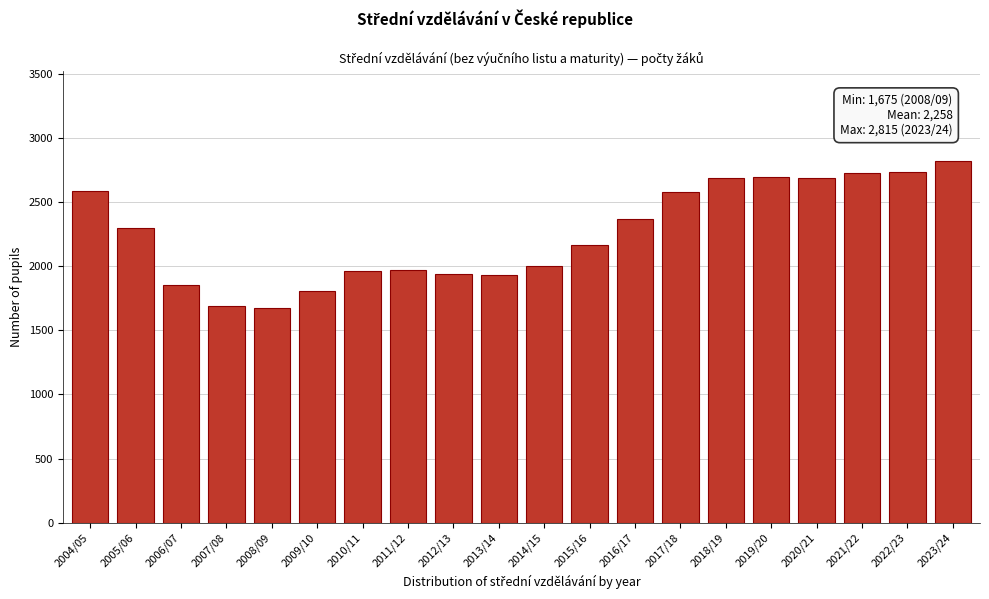

Between 2022/23 and 2012/13, which is larger?

2022/23